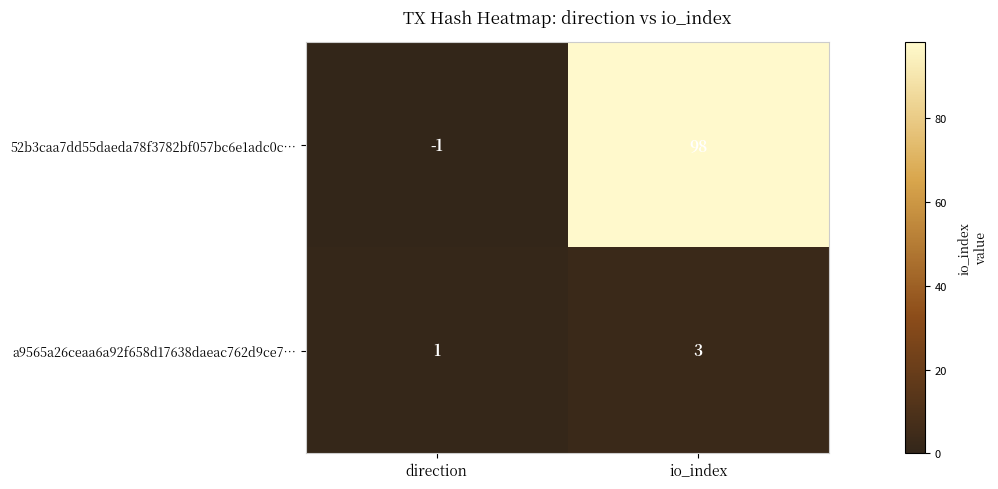

At which category is the sum across all series the highest?

io_index